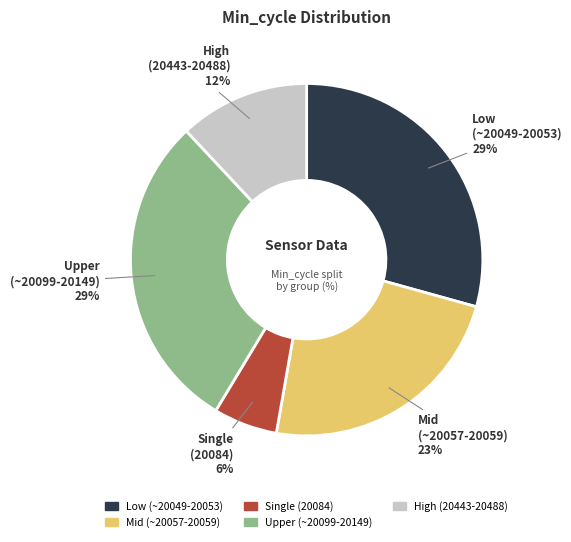

Is there a majority slice in this chart?

No